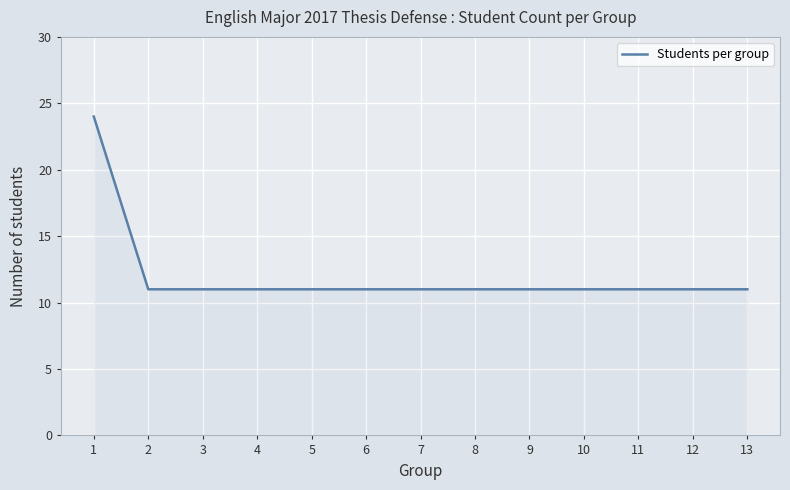

What is the change in value from 1 to 12?

-13